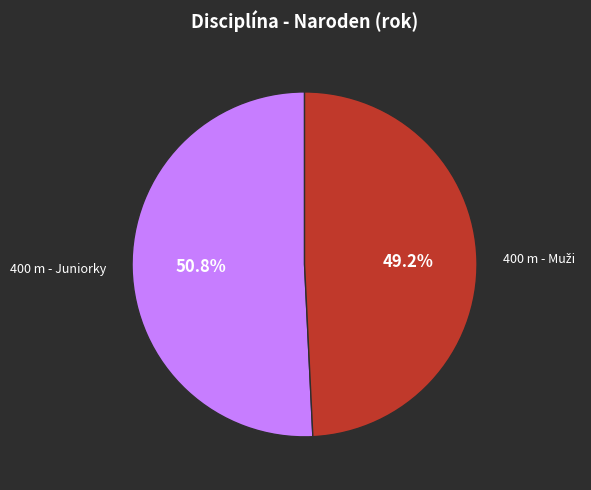

Is there a majority slice in this chart?

Yes